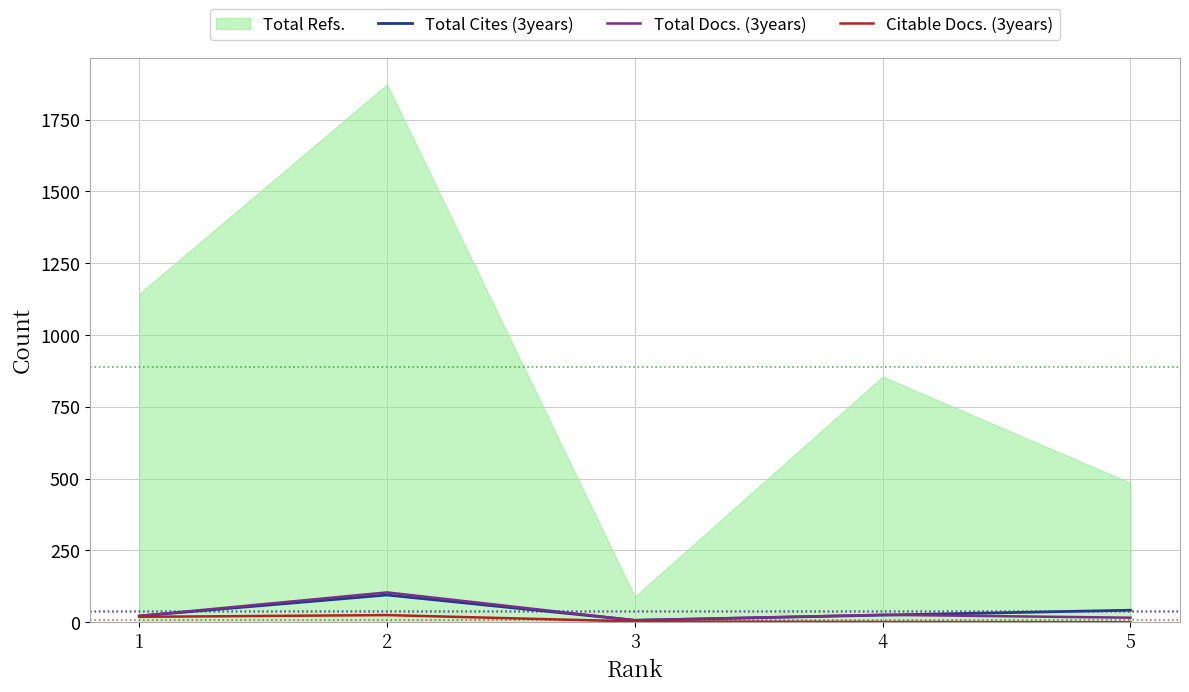

What is the difference between the Citable Docs. (3years) values at 1 and 2?

6